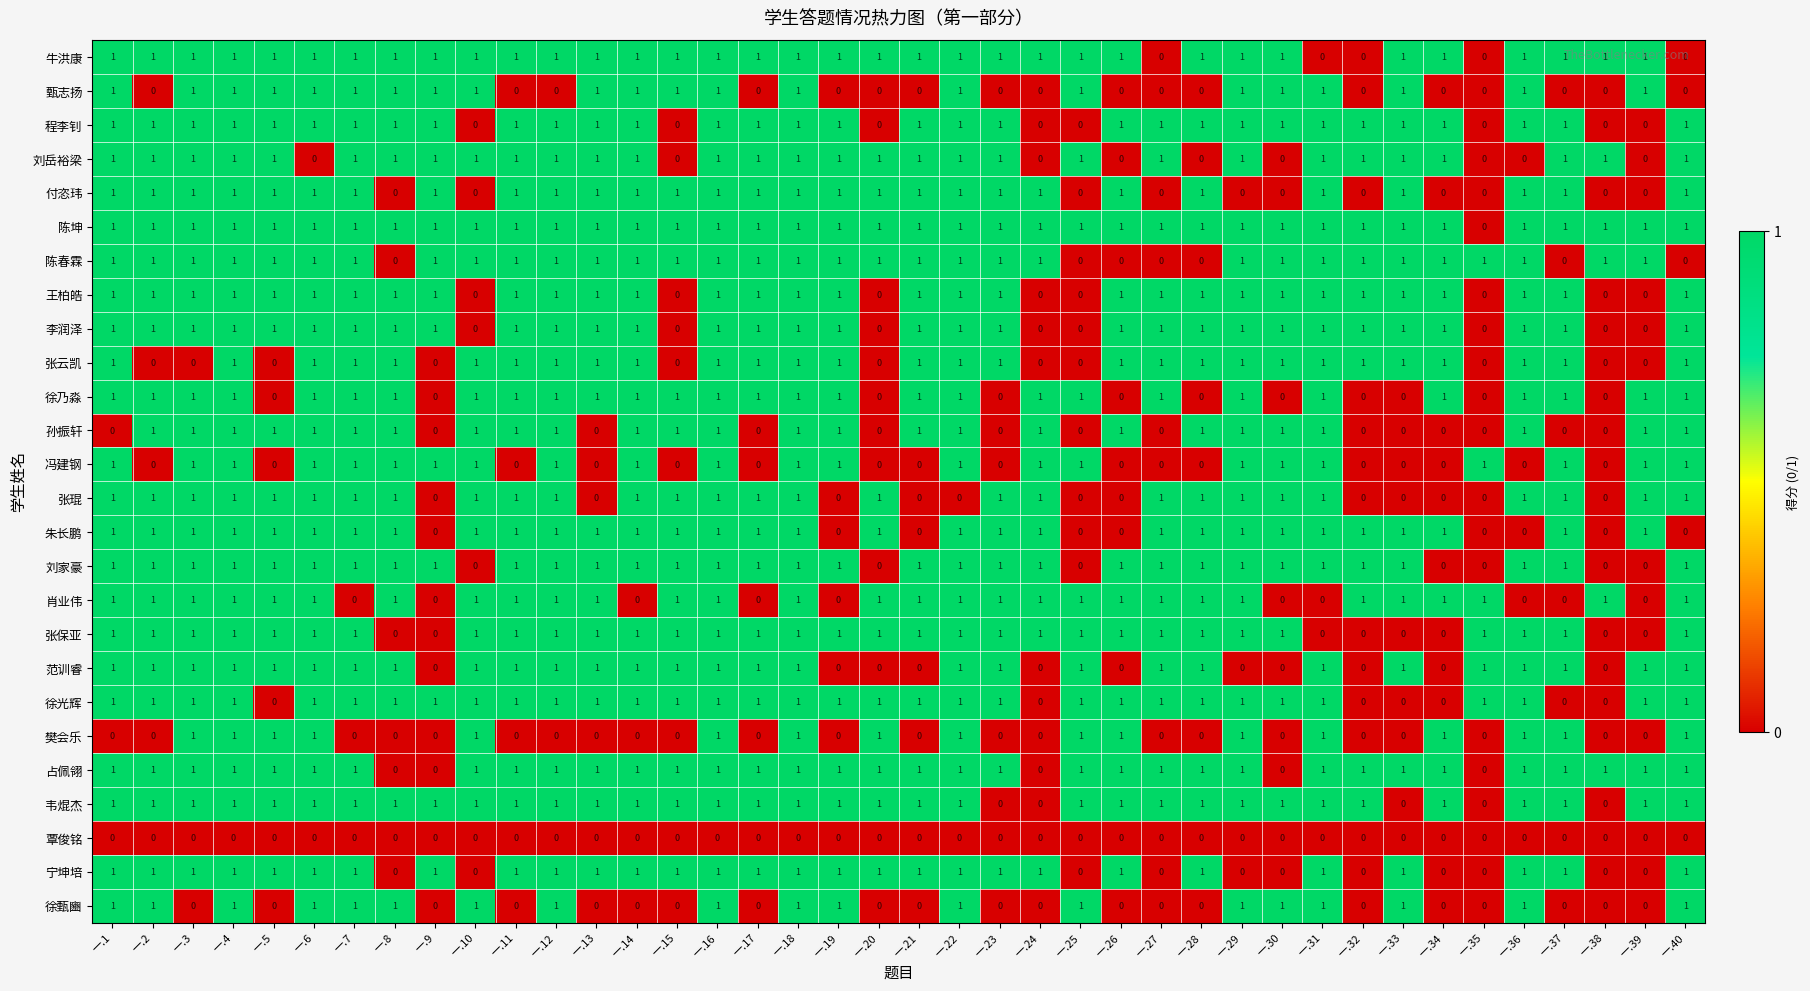

What is the sum of all 李润泽 values?

32